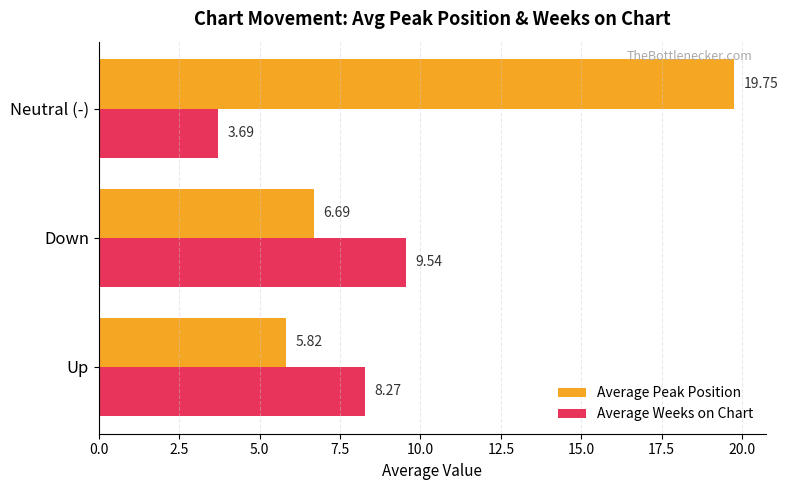

Which series has the largest range (max minus min)?

Average Peak Position